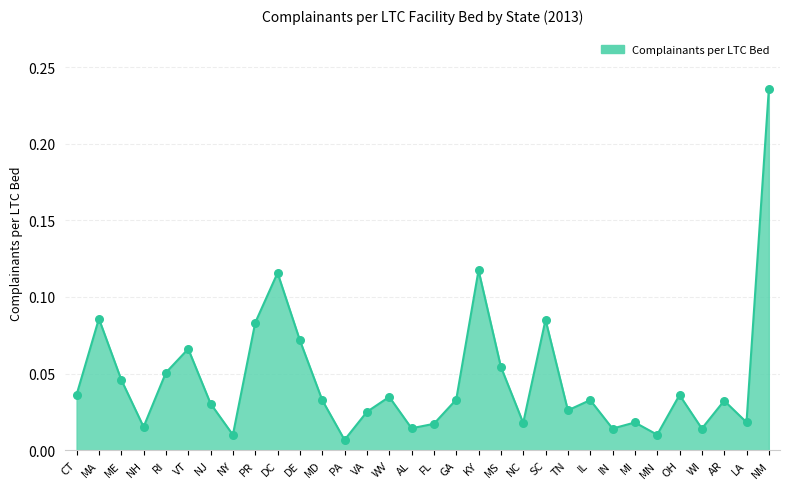

Which has a higher value, NH or MI?

MI